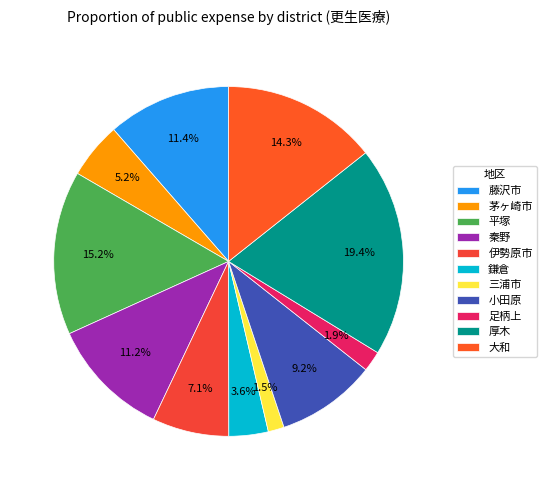

To the nearest percent, what percentage of the pie is 茅ヶ崎市?

5%